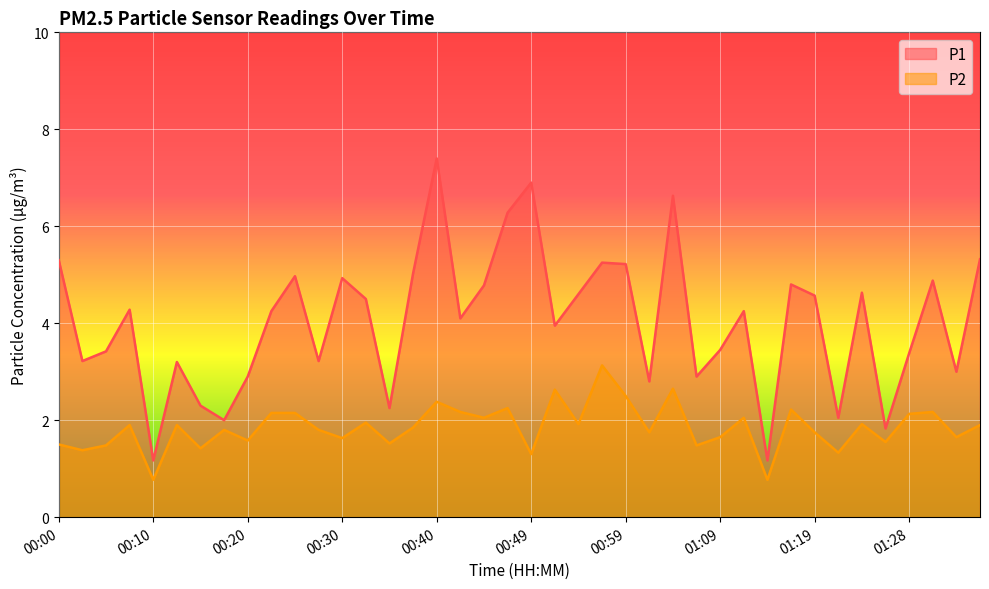

Reading right to left, extract all data points from this chart.

P1: 5.3	3.0	4.9	3.4	1.8	4.6	2.0	4.6	4.8	1.2	4.2	3.5	2.9	6.6	2.8	5.2	5.2	4.6	4.0	6.9	6.3	4.8	4.1	7.4	5.0	2.2	4.5	4.9	3.2	5.0	4.2	2.9	2.0	2.3	3.2	1.2	4.3	3.4	3.2	5.3
P2: 1.9	1.6	2.2	2.1	1.6	1.9	1.3	1.8	2.2	0.8	2.0	1.6	1.5	2.6	1.8	2.5	3.1	1.9	2.6	1.3	2.2	2.0	2.2	2.4	1.9	1.5	1.9	1.6	1.8	2.1	2.1	1.6	1.8	1.4	1.9	0.8	1.9	1.5	1.4	1.5